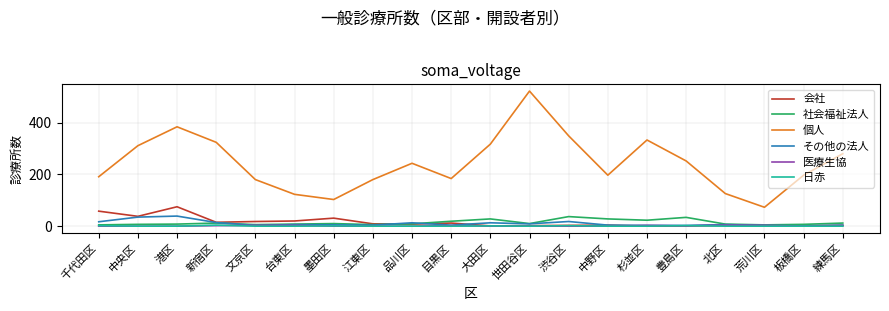

What is the maximum value for 日赤?

4